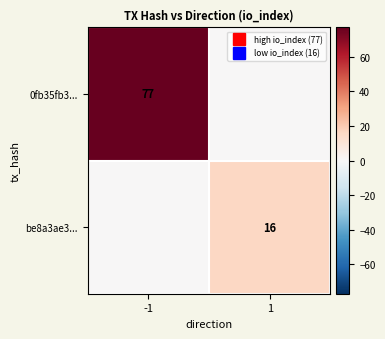

At which label does be8a3ae3... reach its peak?

1